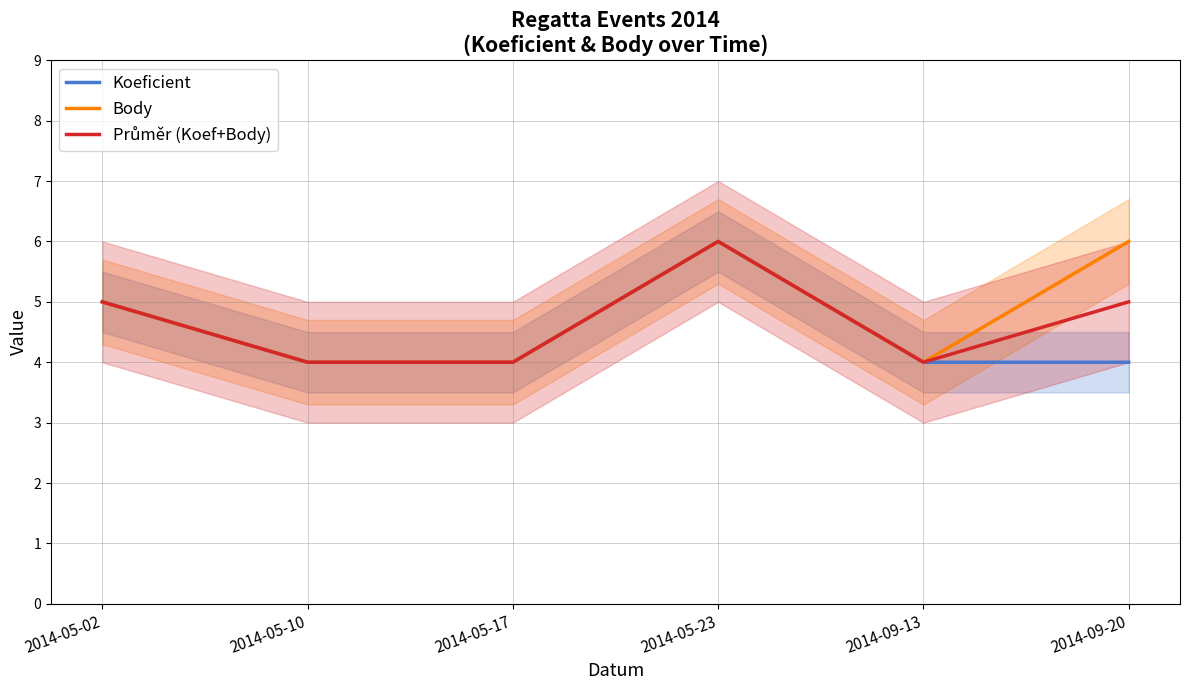

What is the maximum value shown in the chart?

6